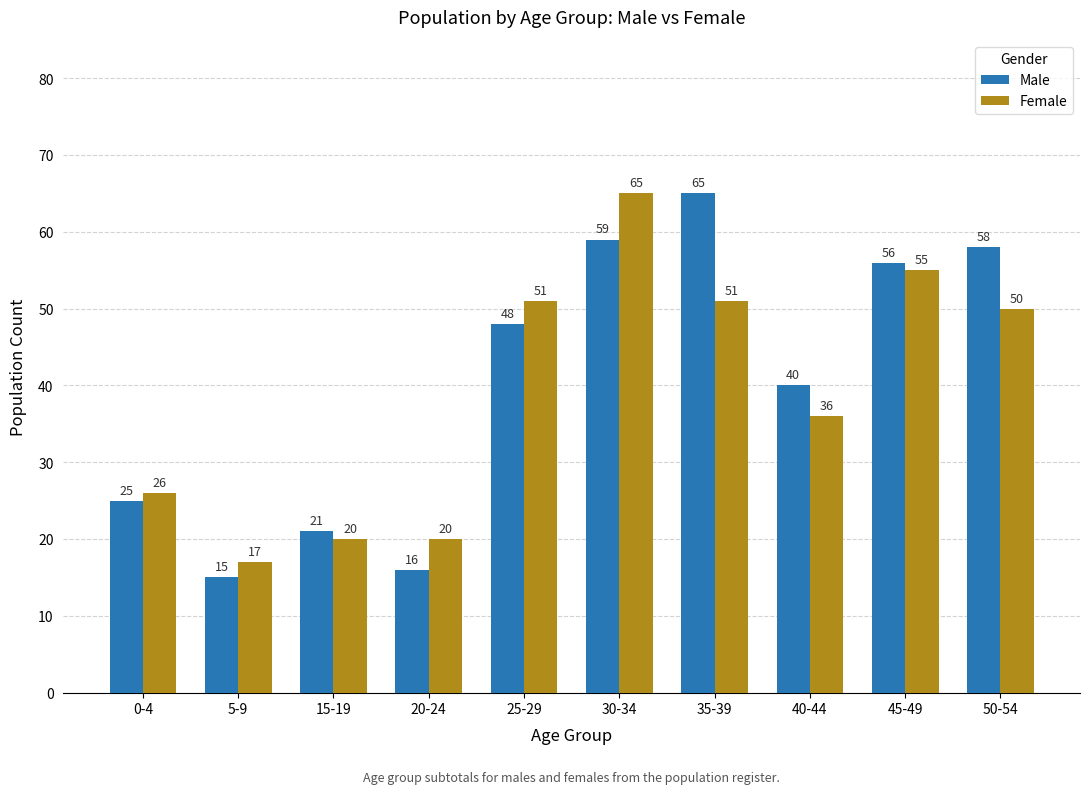

What is the minimum value for Male?

15